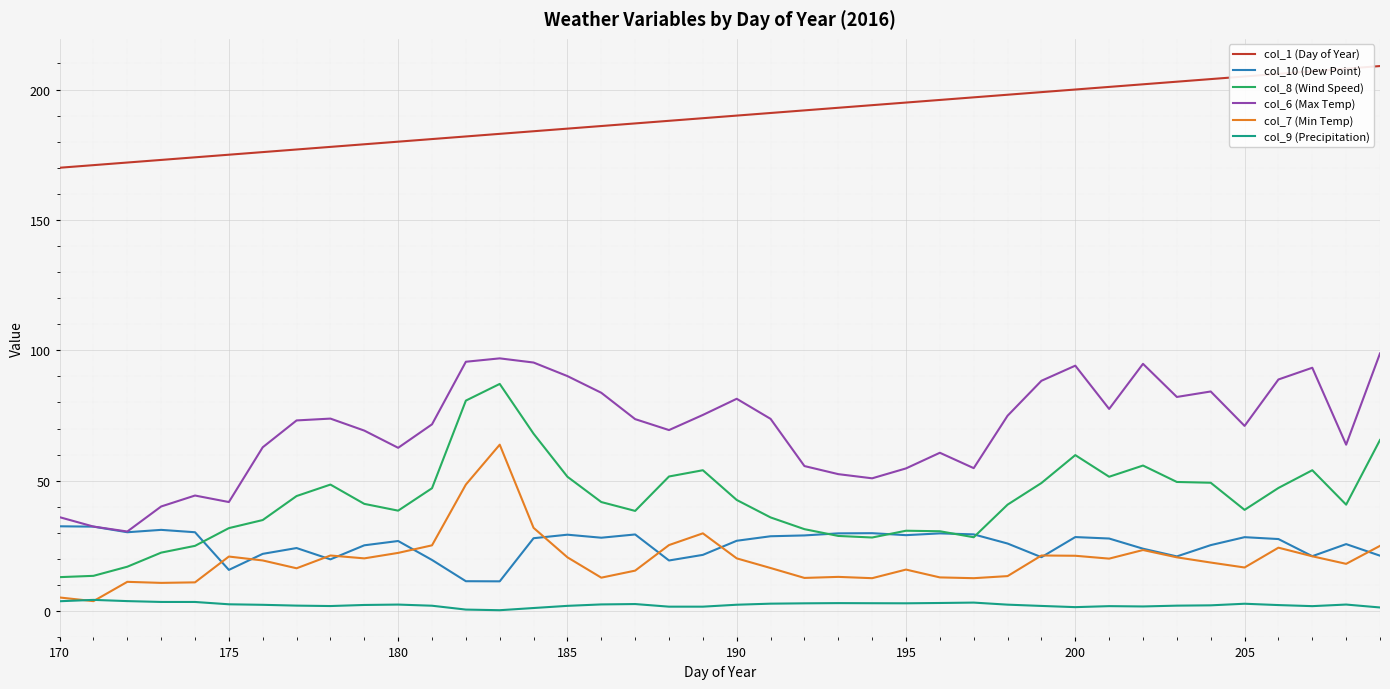

True or false: col_8 (Wind Speed) and col_7 (Min Temp) intersect in this chart.

False